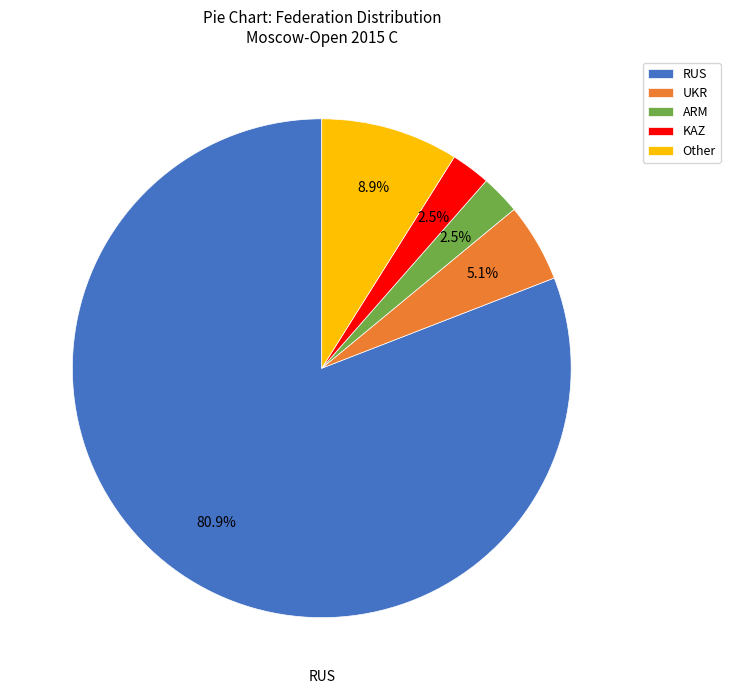

How many segments does this pie chart have?

5